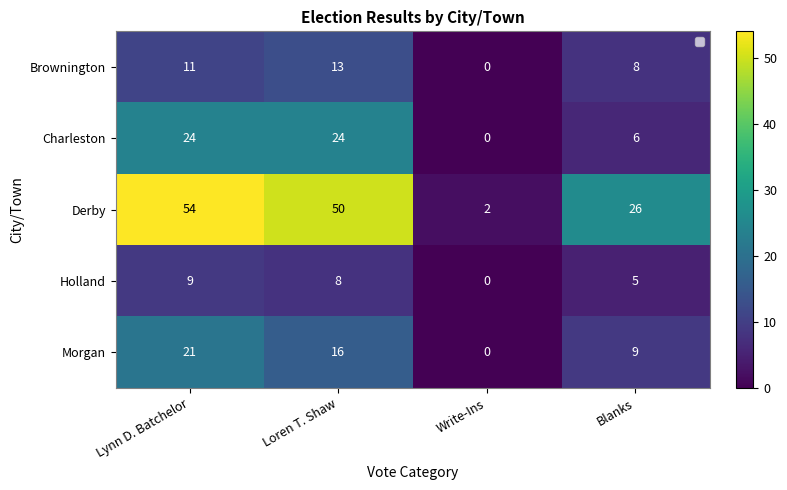

Reading left to right, what are all the values shown in this chart?

Brownington: Lynn D. Batchelor=11	Loren T. Shaw=13	Write-Ins=0	Blanks=8
Charleston: Lynn D. Batchelor=24	Loren T. Shaw=24	Write-Ins=0	Blanks=6
Derby: Lynn D. Batchelor=54	Loren T. Shaw=50	Write-Ins=2	Blanks=26
Holland: Lynn D. Batchelor=9	Loren T. Shaw=8	Write-Ins=0	Blanks=5
Morgan: Lynn D. Batchelor=21	Loren T. Shaw=16	Write-Ins=0	Blanks=9